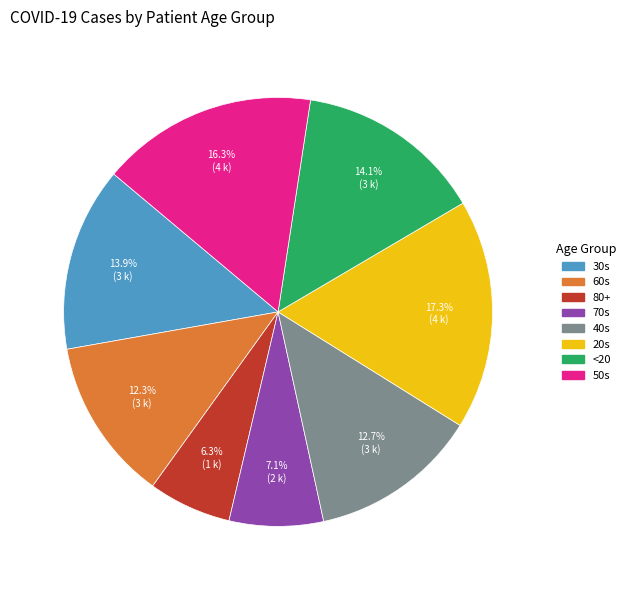

How many segments does this pie chart have?

8